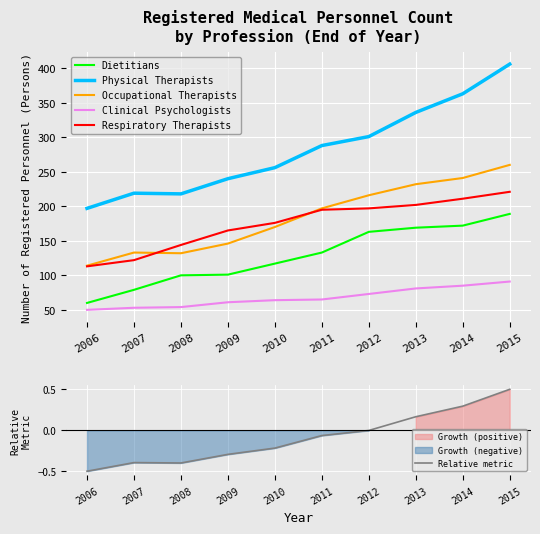

Is it true that Dietitians equals 169 at 2013?

True